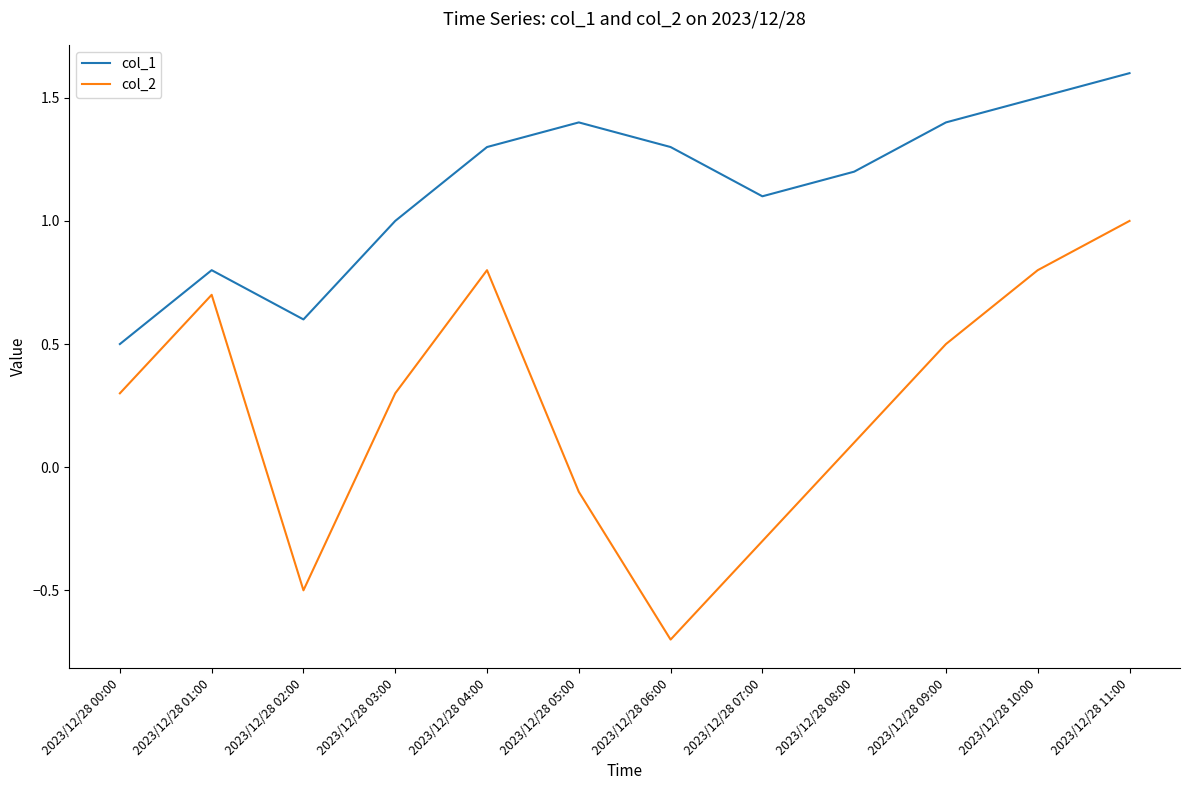

What are all the series names shown in the legend?

col_1, col_2